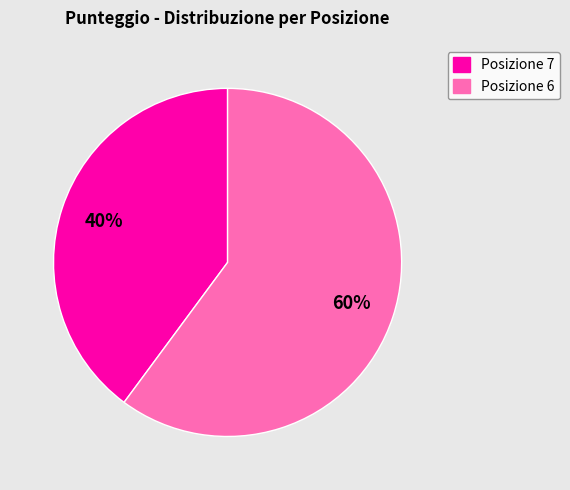

The Posizione 6 slice represents 60% of the pie. True or false?

True